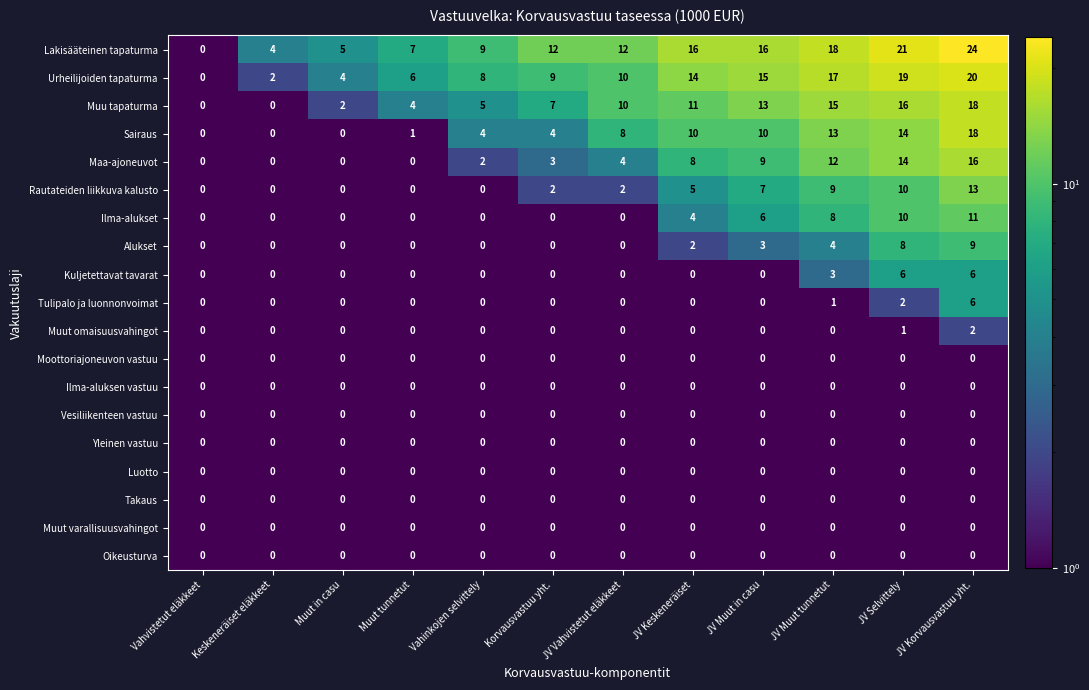

What is the total value across all series at Korvausvastuu yht.?

37